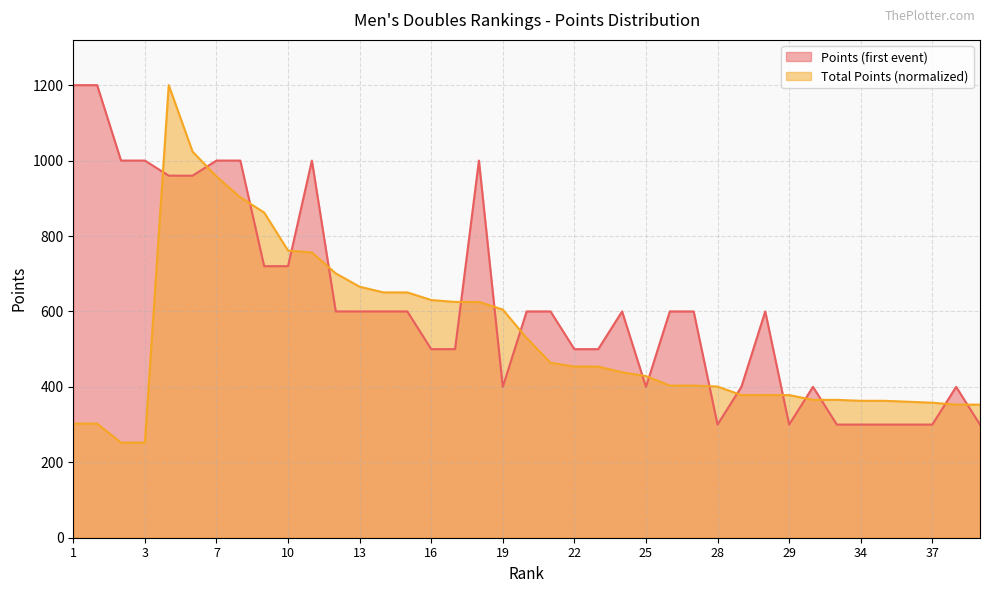

How many times do Points and Total cross each other?

17